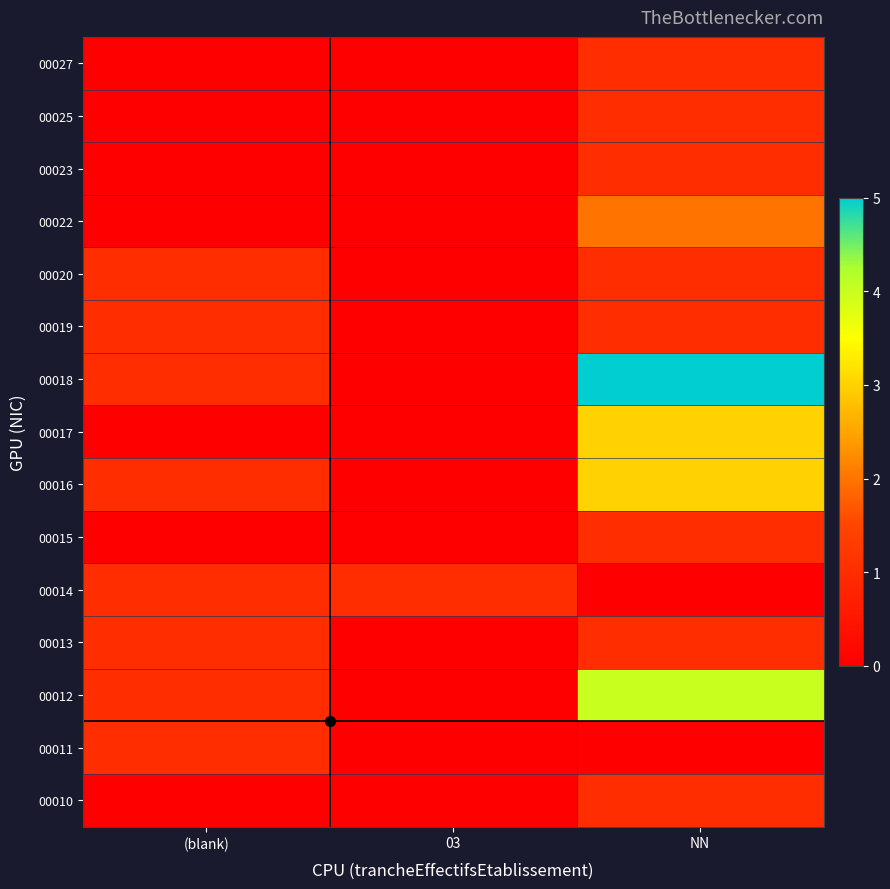

At NN, list the series in order from largest to smallest.

00018, 00012, 00016, 00017, 00022, 00010, 00013, 00015, 00019, 00020, 00023, 00025, 00027, 00011, 00014